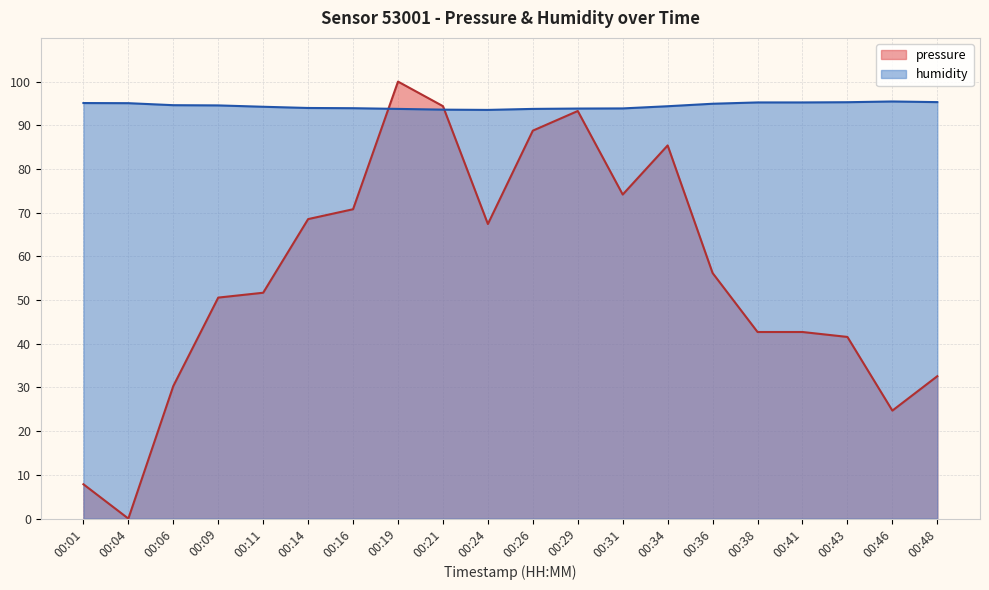

Does the chart display data point markers on the line(s)?

No